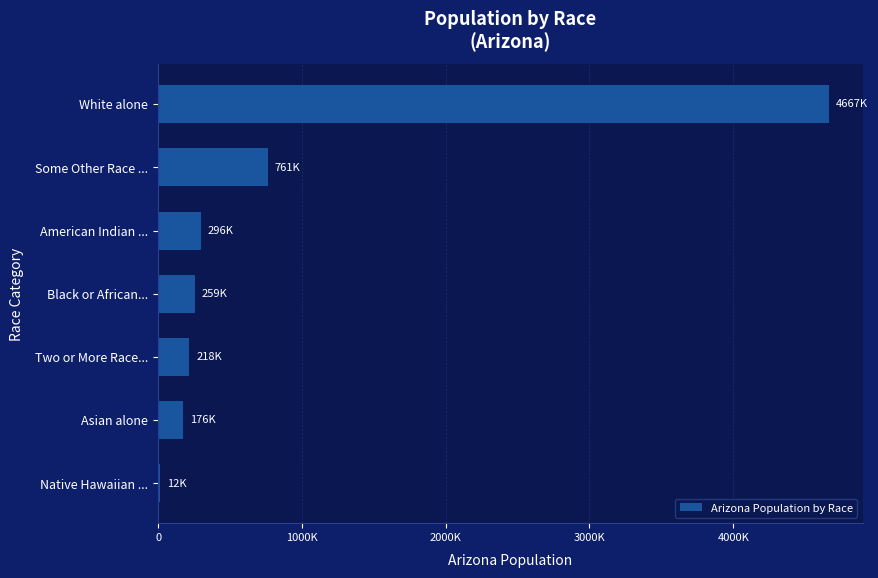

What is the sum of all values?

6392017